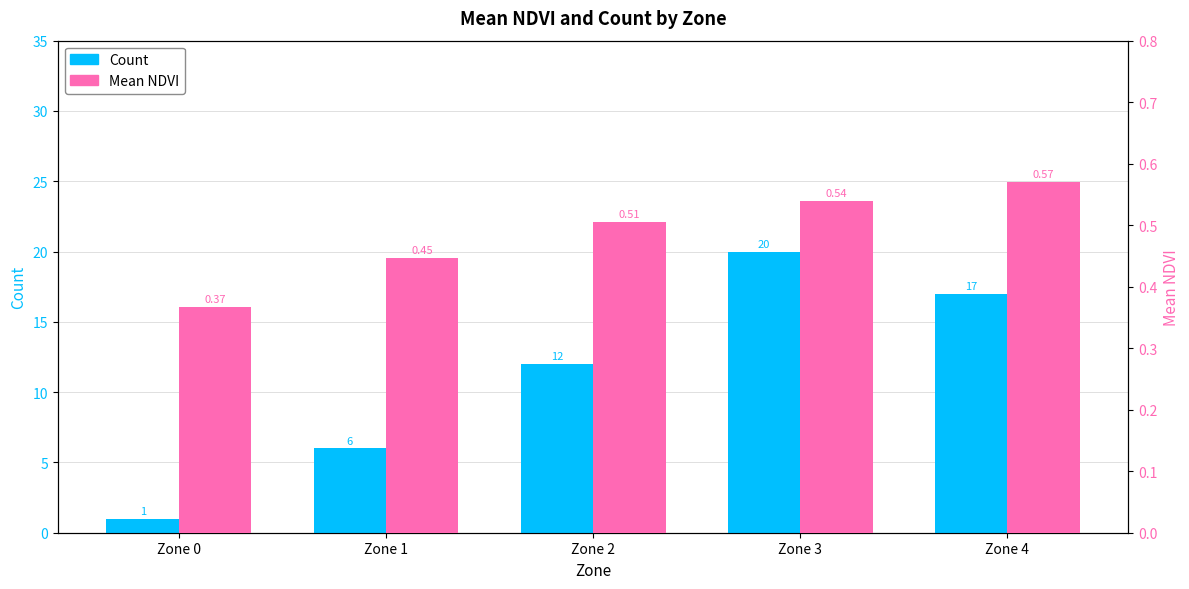

What is the difference between the Mean NDVI values at Zone 3 and Zone 0?

0.2